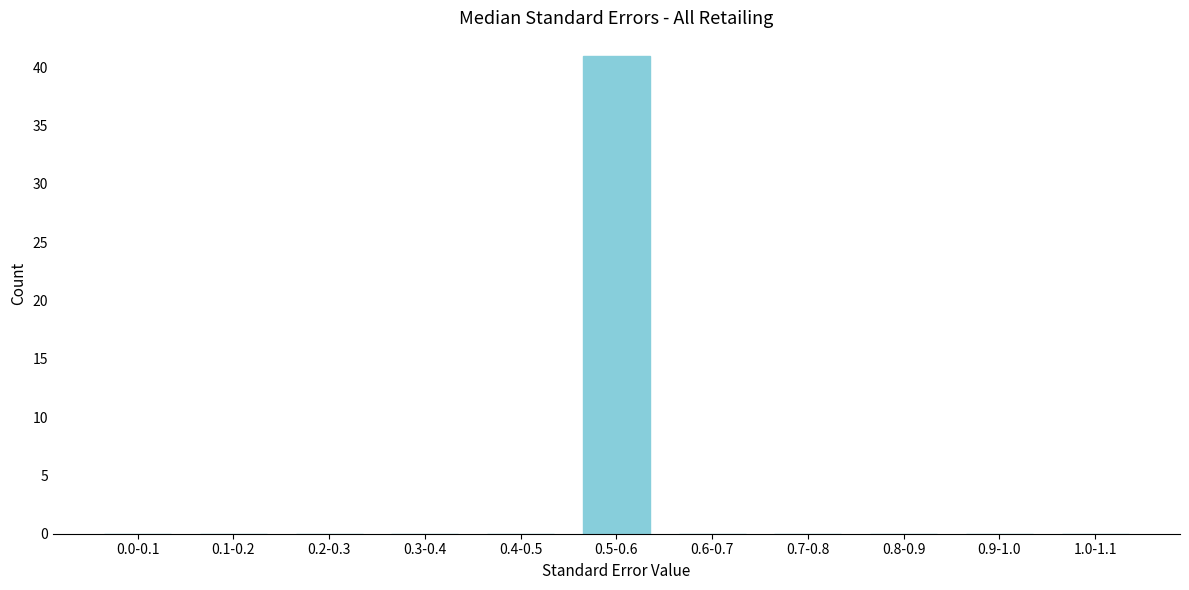

Reading left to right, transcribe all the data shown in this chart.

0.0-0.1=0	0.1-0.2=0	0.2-0.3=0	0.3-0.4=0	0.4-0.5=0	0.5-0.6=41	0.6-0.7=0	0.7-0.8=0	0.8-0.9=0	0.9-1.0=0	1.0-1.1=0